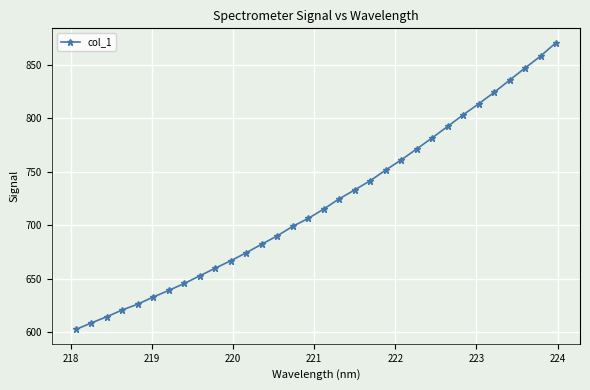

What is the minimum value shown in the chart?

602.5